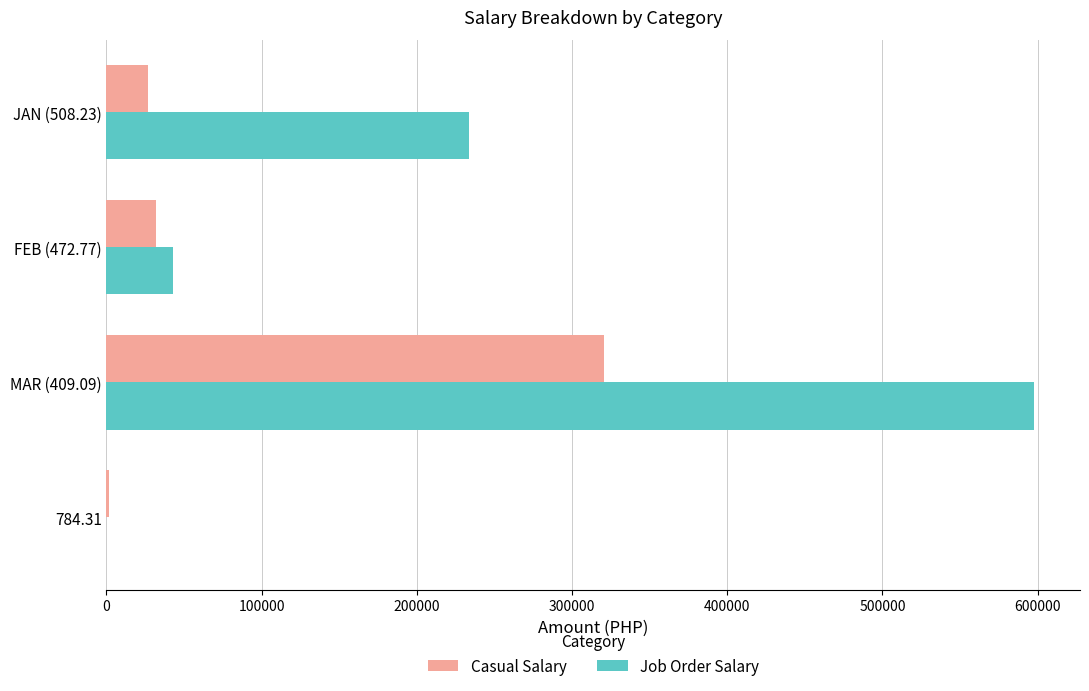

What is the average value of the Casual Salary series?

95344.9